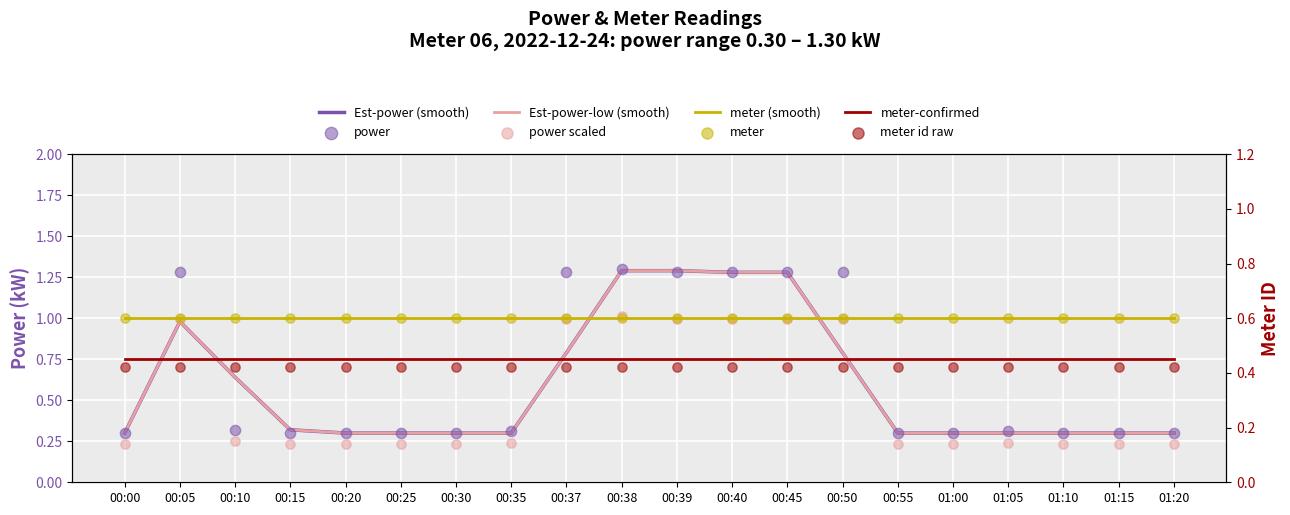

At which category is the sum across all series the highest?

00:38